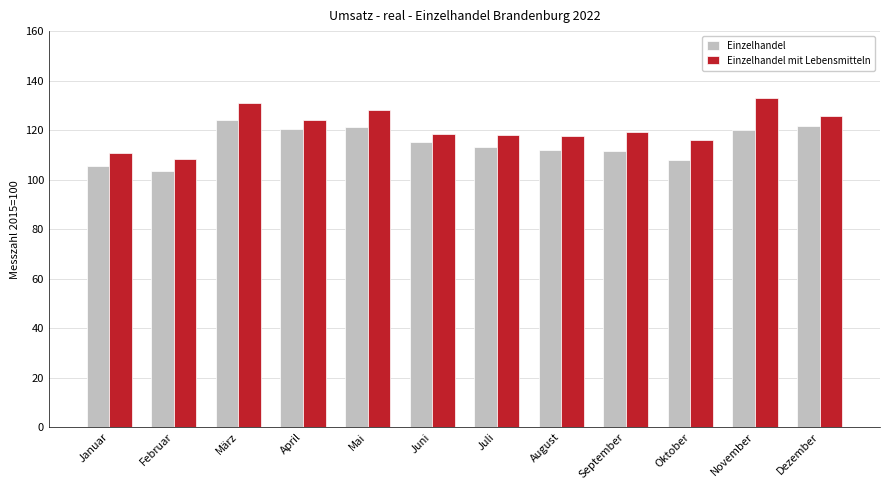

Between August and Oktober, which series saw the biggest shift?

Einzelhandel